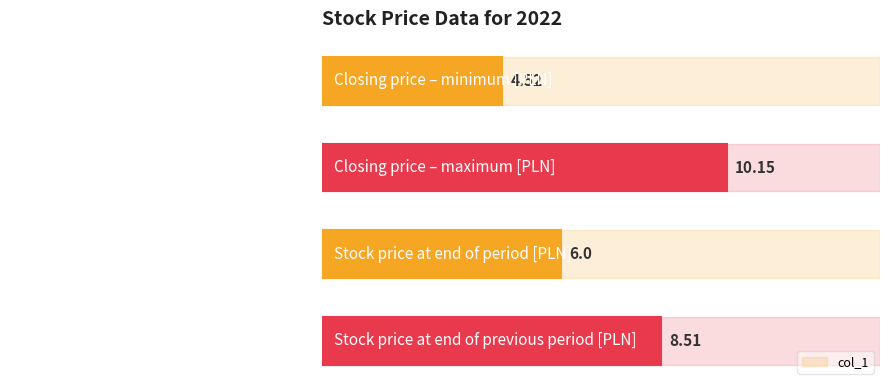

What is the sum of the values at Stock price at end of previous period [PLN] and Closing price – maximum [PLN]?

18.7